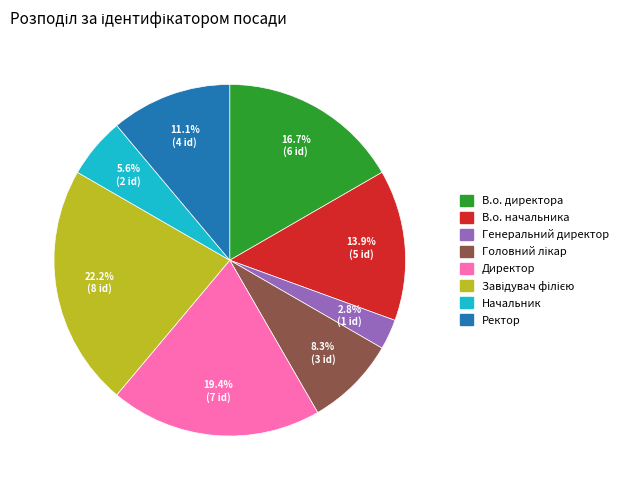

Combined, what portion of the pie is В.о. начальника and Генеральний директор?

16.7%